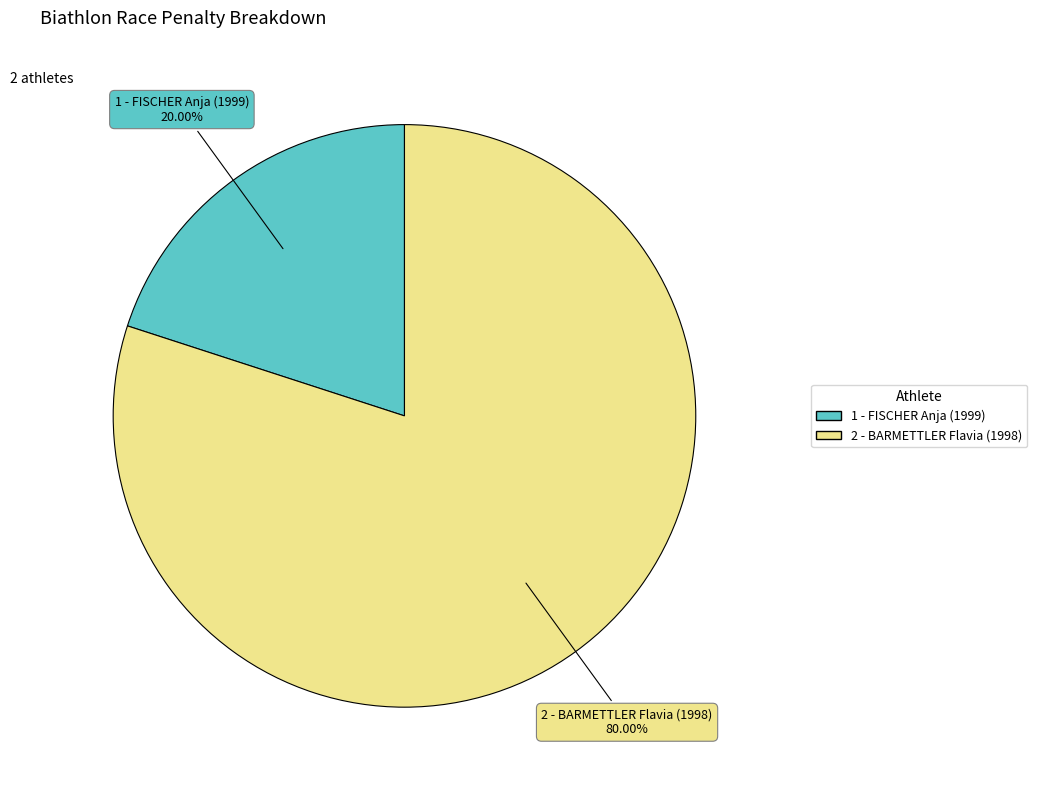

Does any single category account for the majority?

Yes